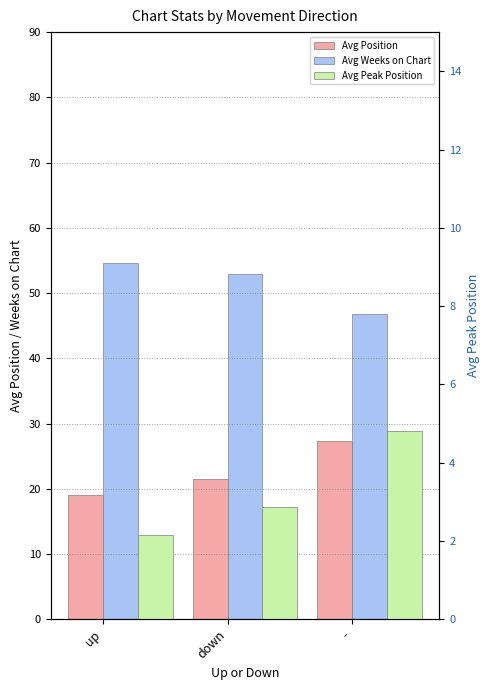

The value of Avg Weeks on Chart at - is 62.6. True or false?

False